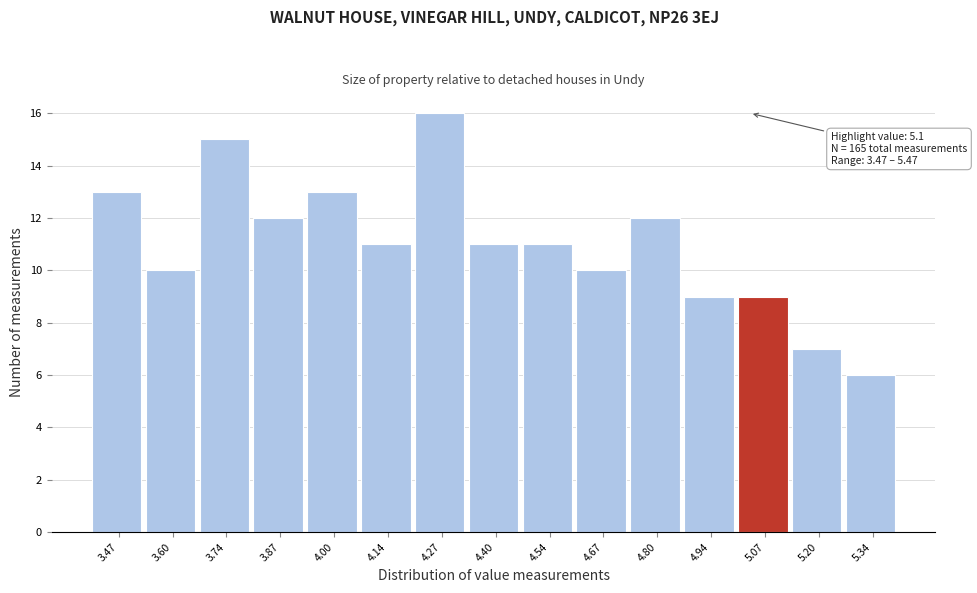

Reading left to right, transcribe all the data shown in this chart.

13	10	15	12	13	11	16	11	11	10	12	9	9	7	6